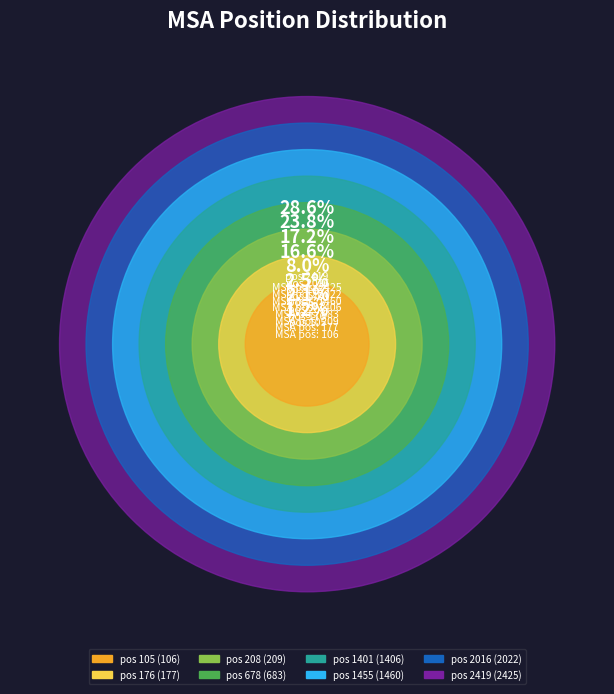

What portion of the pie excludes pos 1401?

83.4%